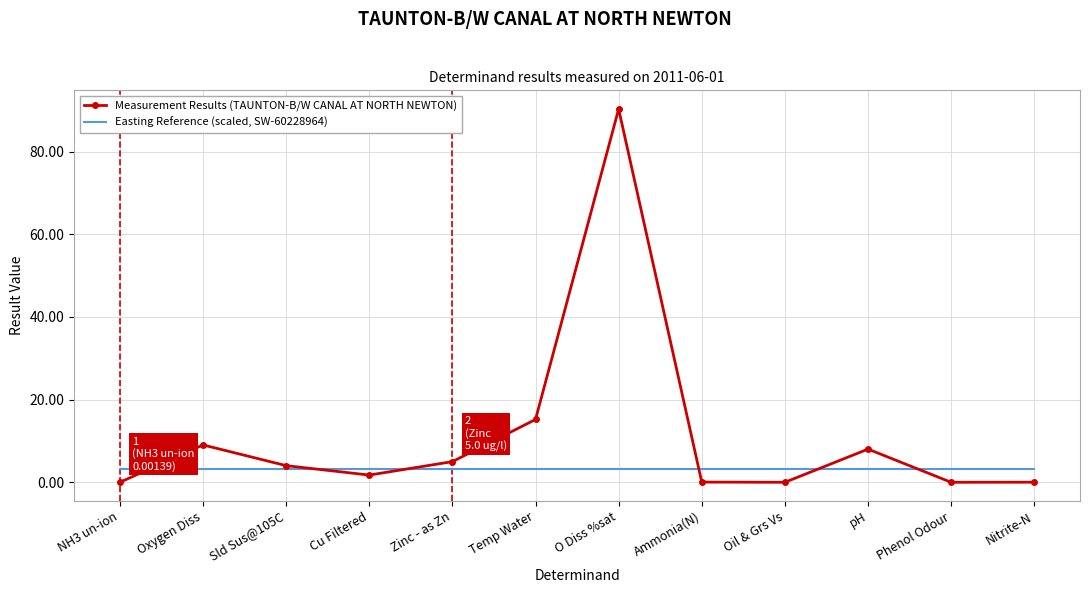

Which series has the widest spread of values?

Measurement Results (TAUNTON-B/W CANAL AT NORTH NEWTON)